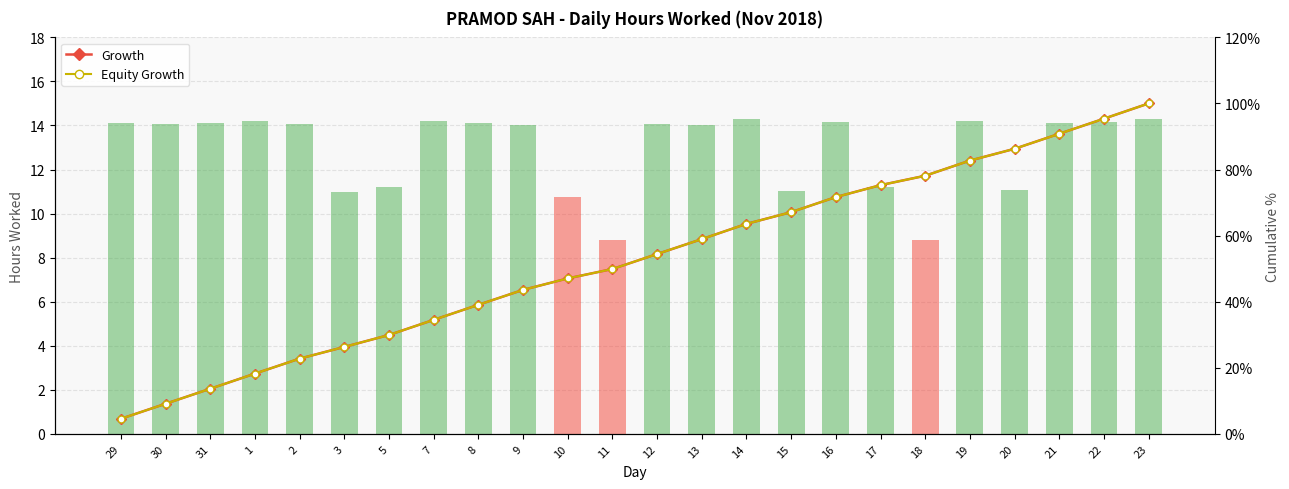

Which category has the highest value across all series?

23